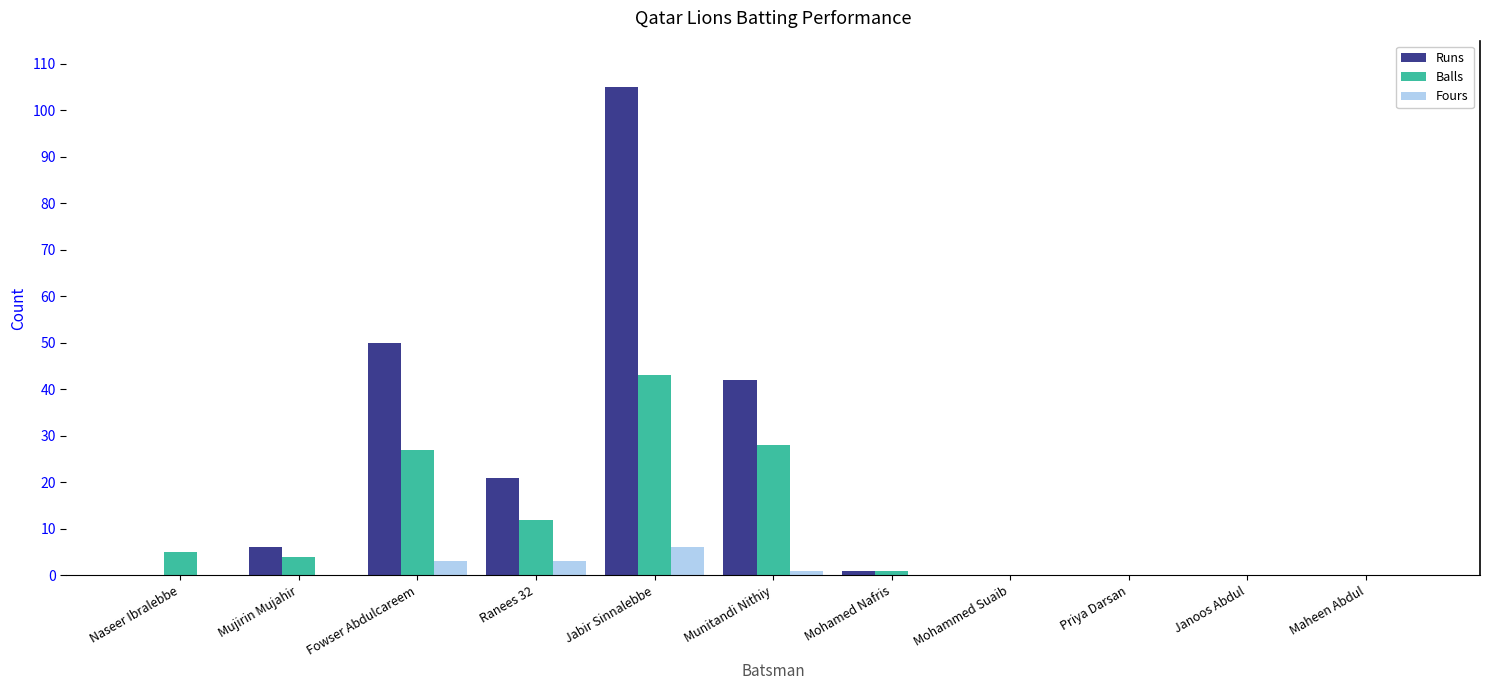

At which category is the sum across all series the highest?

Jabir Sinnalebbe